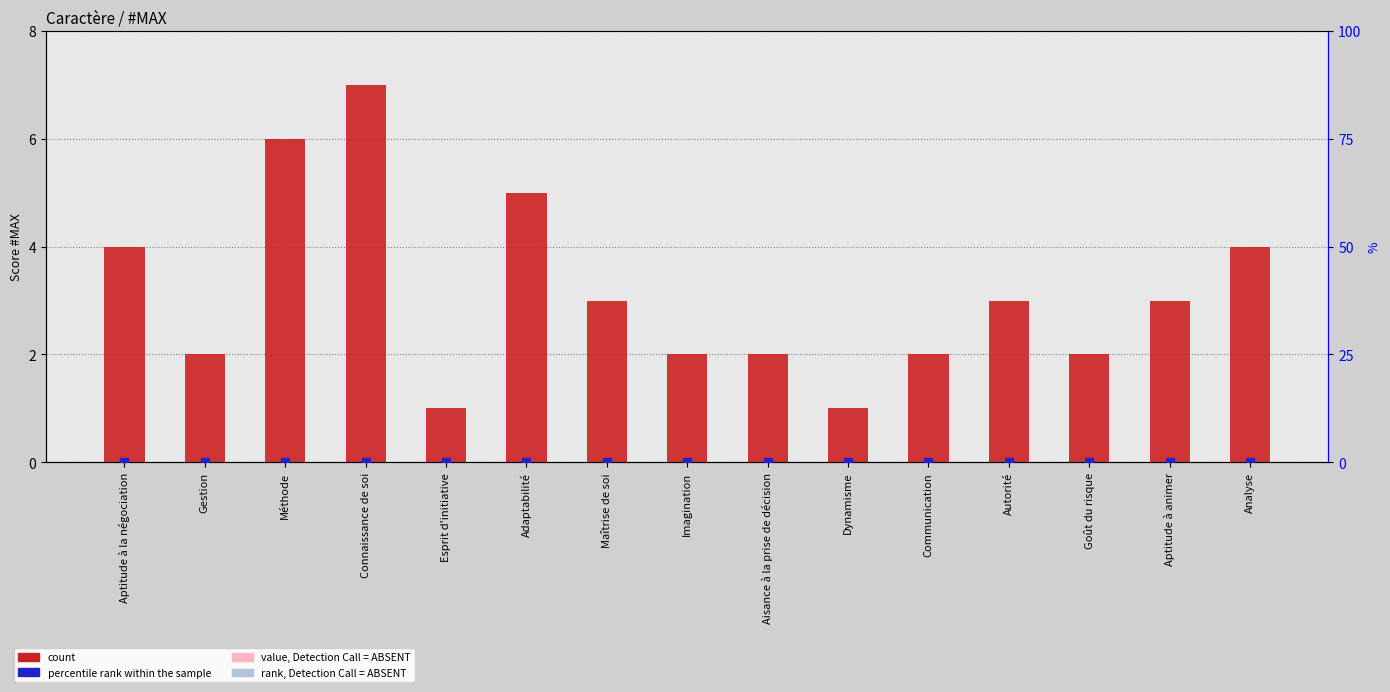

What are all the series names shown in the legend?

count, value, Detection Call = ABSENT, percentile rank within the sample, rank, Detection Call = ABSENT